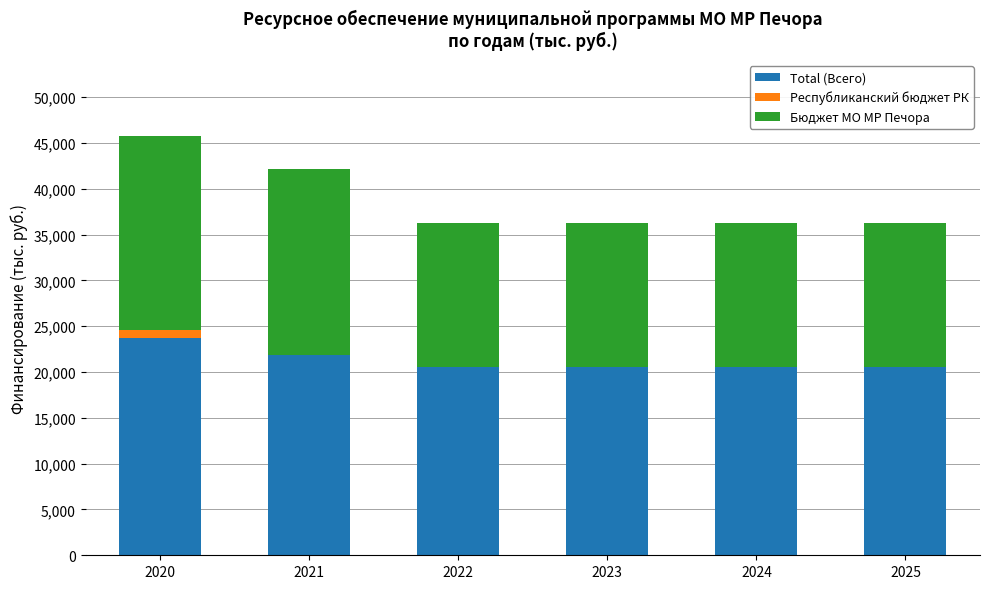

What is the total value across all series at 2025?

36262.6